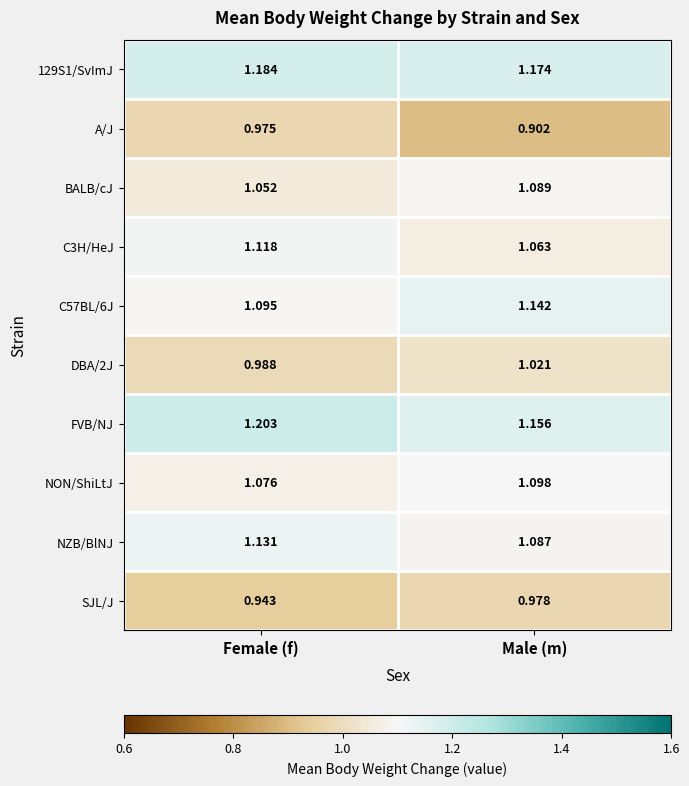

Between Female (f) and Male (m), which series saw the biggest shift?

A/J